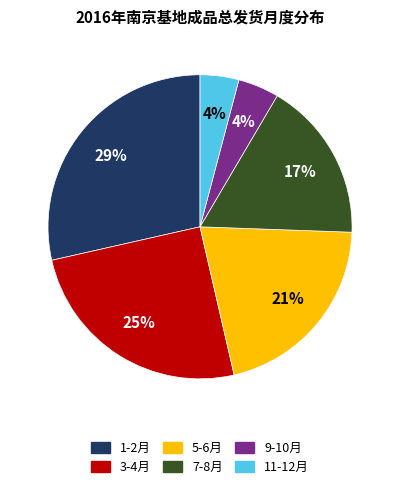

To the nearest percent, what is the average slice percentage?

17%